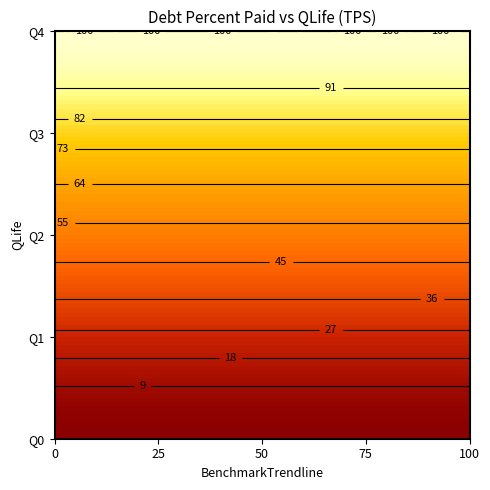

List the series in order of their overall mean, highest first.

Q4, Q3, Q2, Q1, Q0